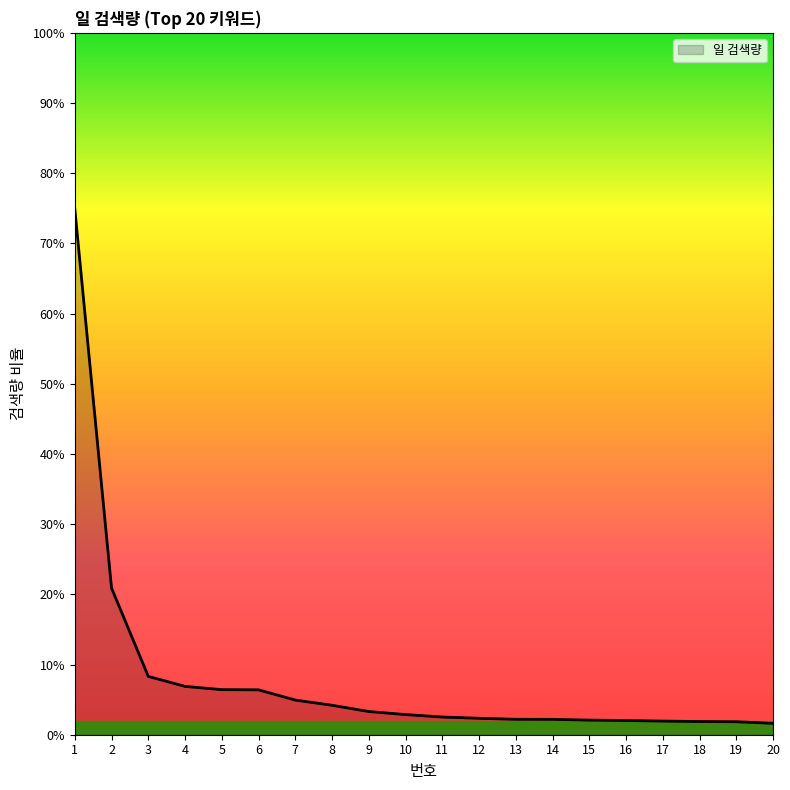

Which category has the lowest value across all series?

20